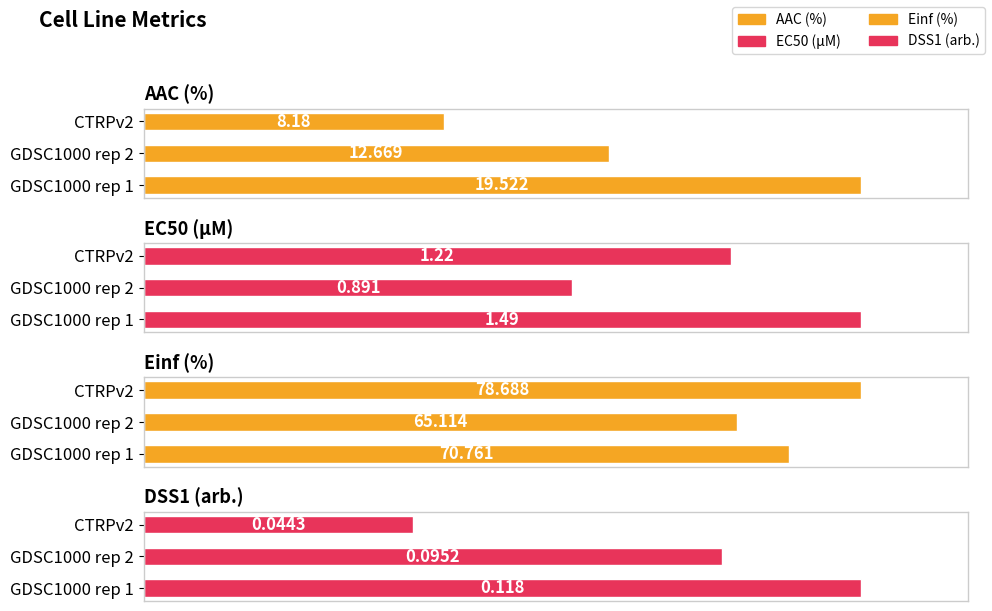

Are the bars horizontal?

Yes